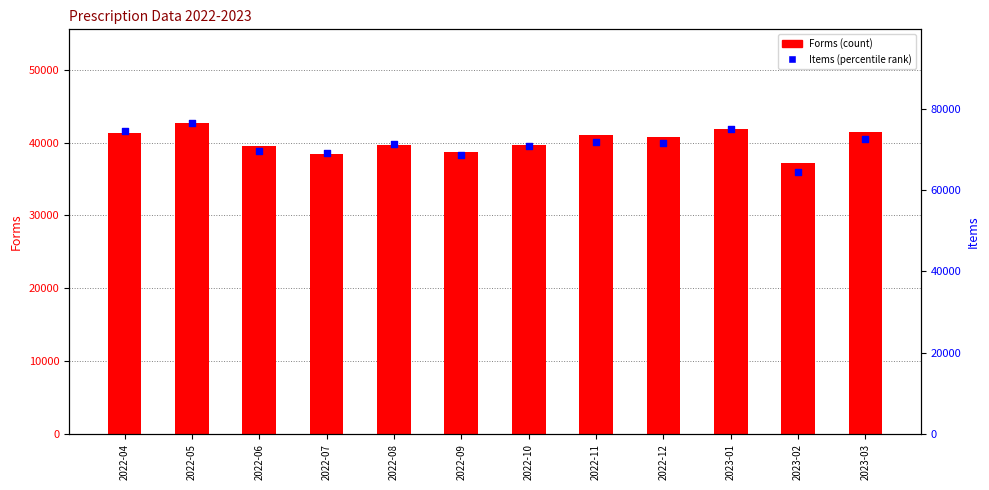

Which series reaches the minimum Y coordinate?

Forms